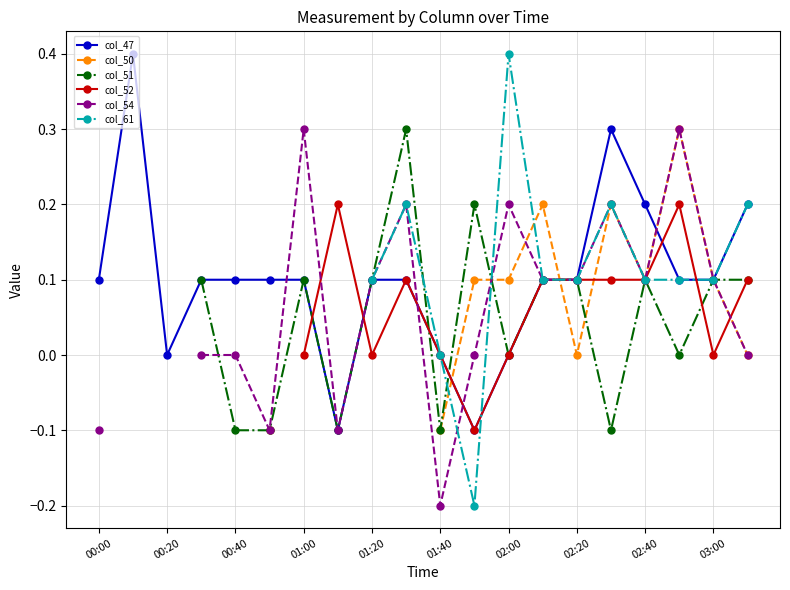

What is the minimum value shown in the chart?

-0.2